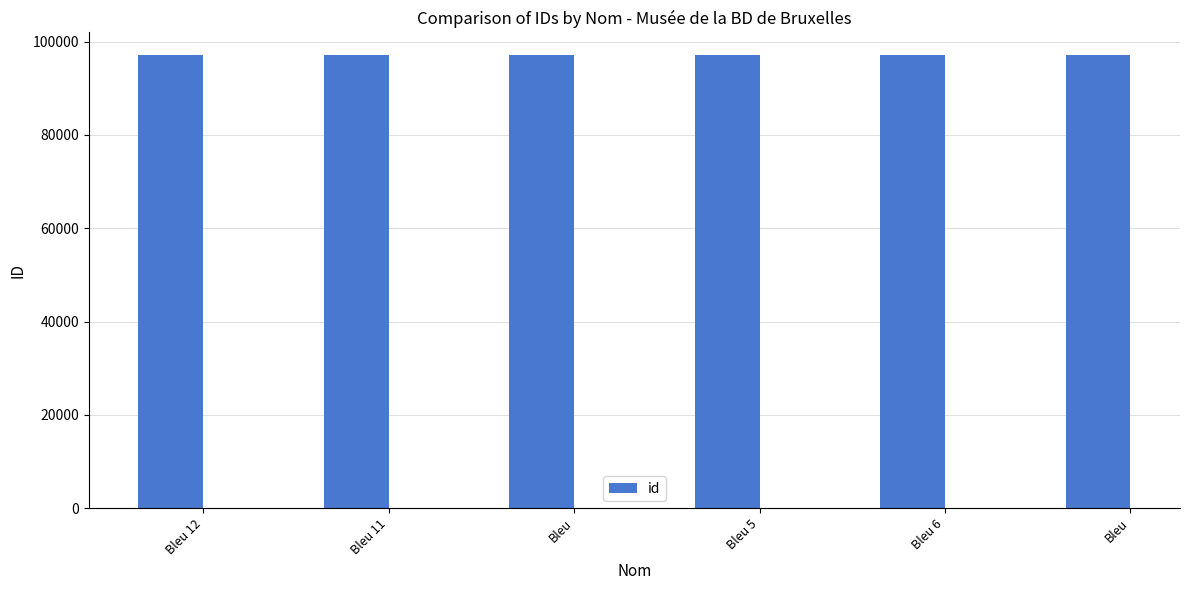

How many data points does each series have?

6